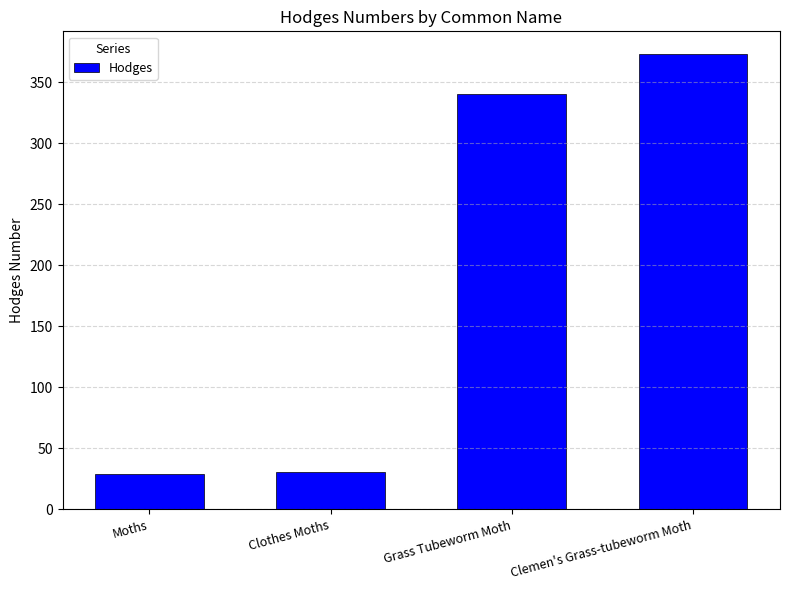

At which category does the chart reach its peak across all series?

Clemen's Grass-tubeworm Moth